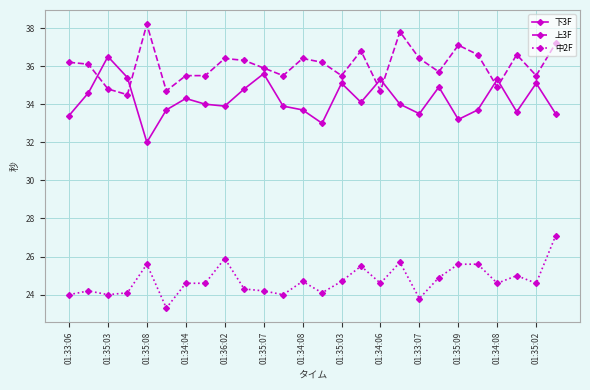

What is the difference between the maximum and minimum values in the 中2F series?

3.8